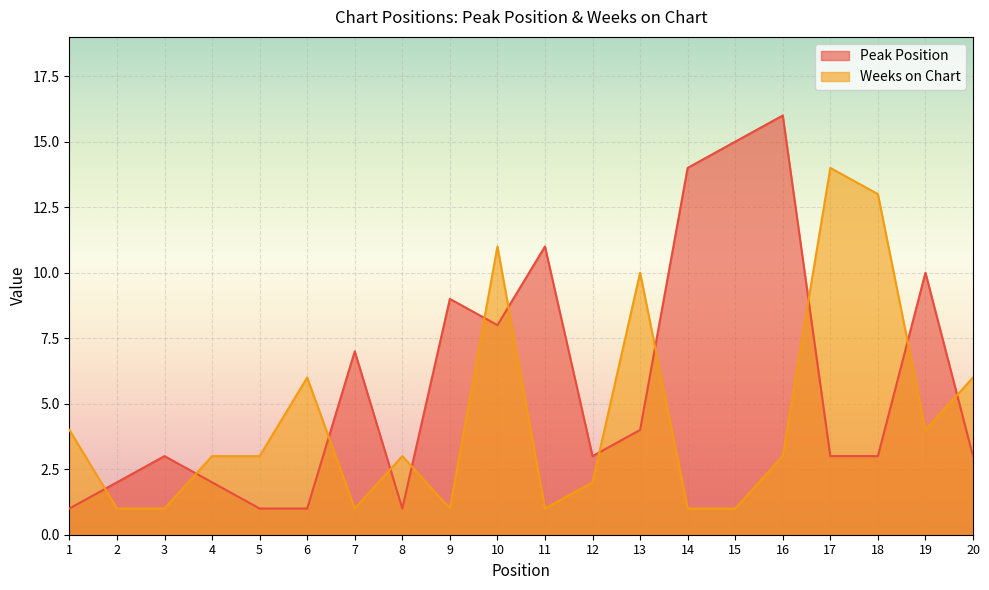

List the labels in order of Weeks on Chart value, smallest first.

2, 3, 7, 9, 11, 14, 15, 12, 4, 5, 8, 16, 1, 19, 6, 20, 13, 10, 18, 17